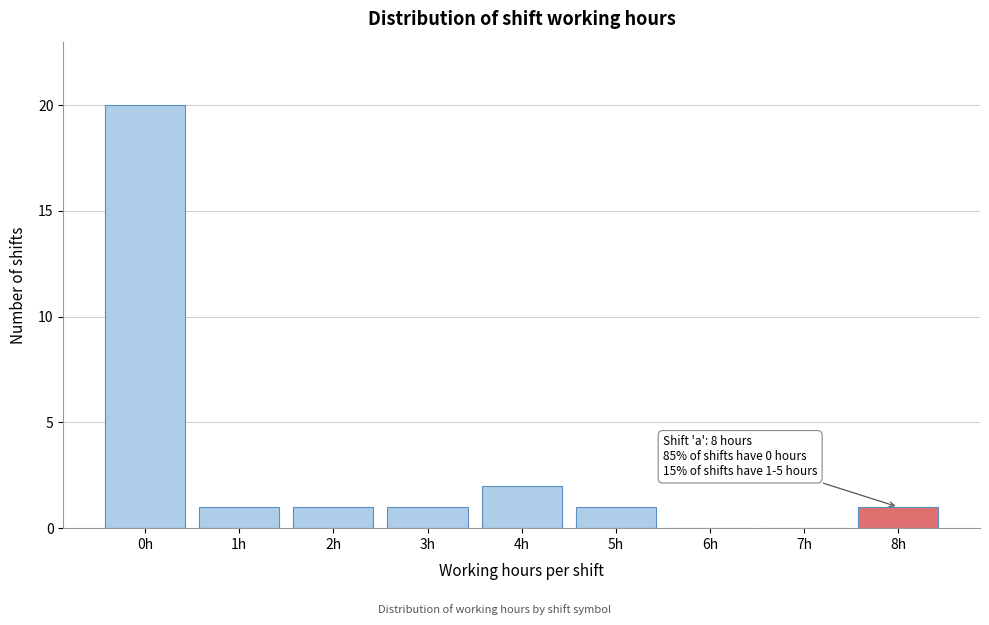

Reading left to right, transcribe all the data shown in this chart.

0h=20	1h=1	2h=1	3h=1	4h=2	5h=1	6h=0	7h=0	8h=1